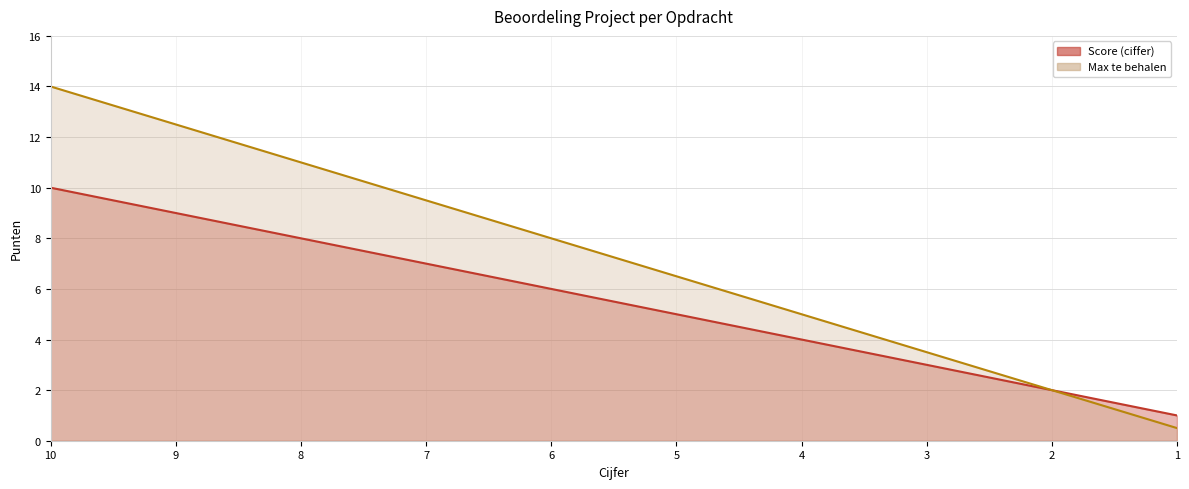

What is the value of the Max te behalen point at the 5th from the left?

8.0